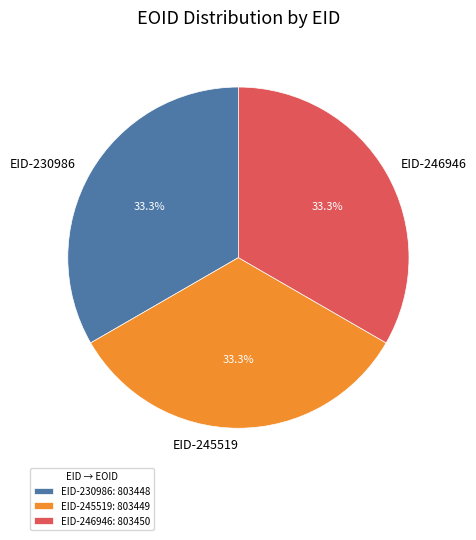

What is the ratio of the value at EID-245519 to the value at EID-246946?

1.0